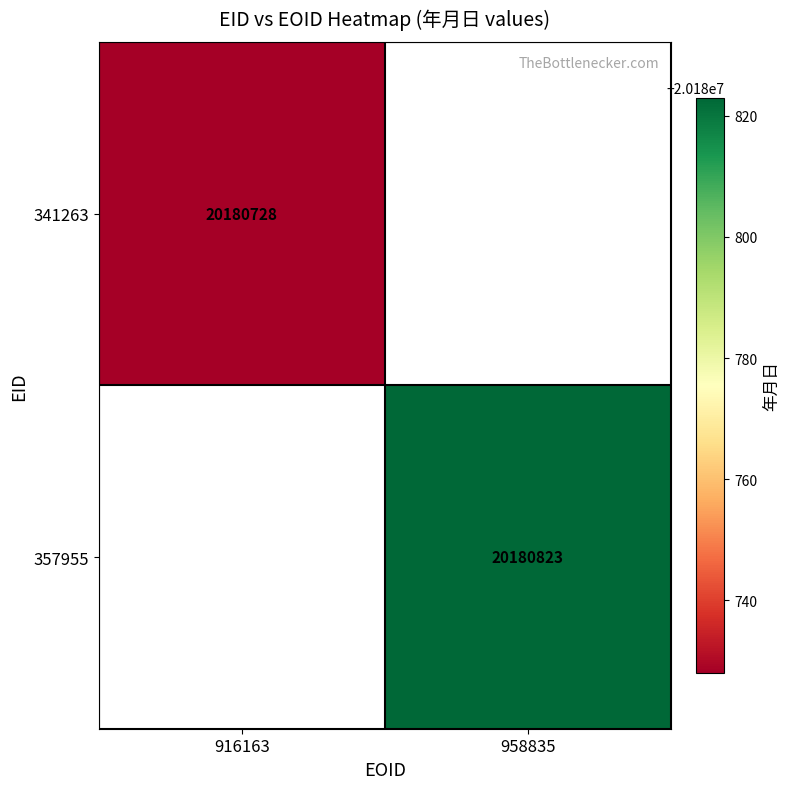

The value of 357955 at 958835 is 20180823. True or false?

True